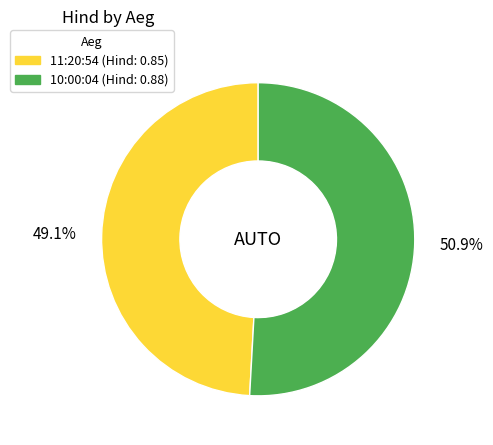

To the nearest percent, what portion does 10:00:04 represent?

51%